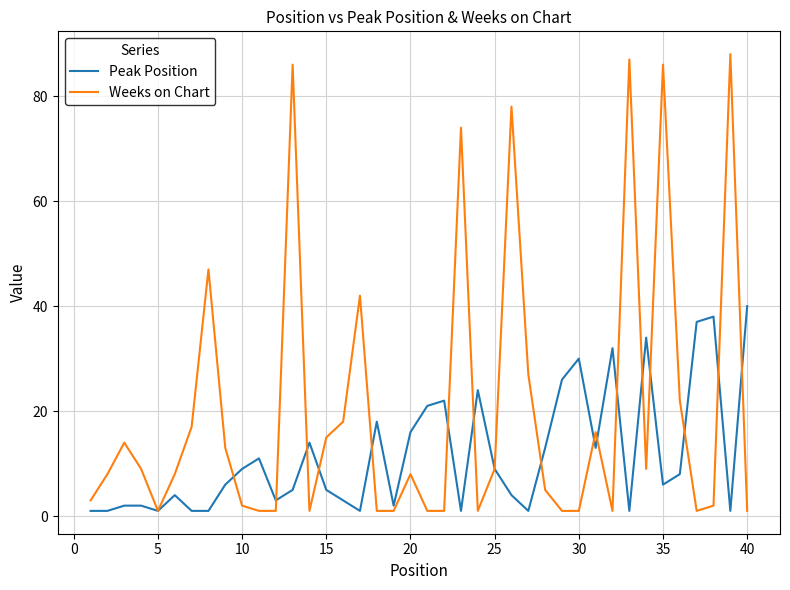

Which series has the widest spread of values?

Weeks on Chart